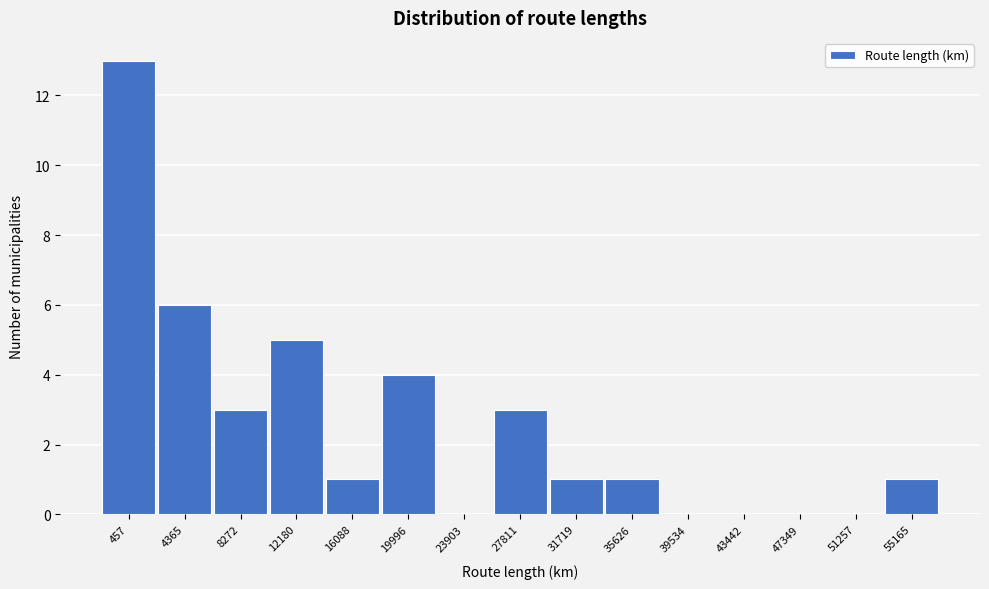

Reading left to right, what are all the values shown in this chart?

457=13	4365=6	8272=3	12180=5	16088=1	19996=4	23903=0	27811=3	31719=1	35626=1	39534=0	43442=0	47349=0	51257=0	55165=1